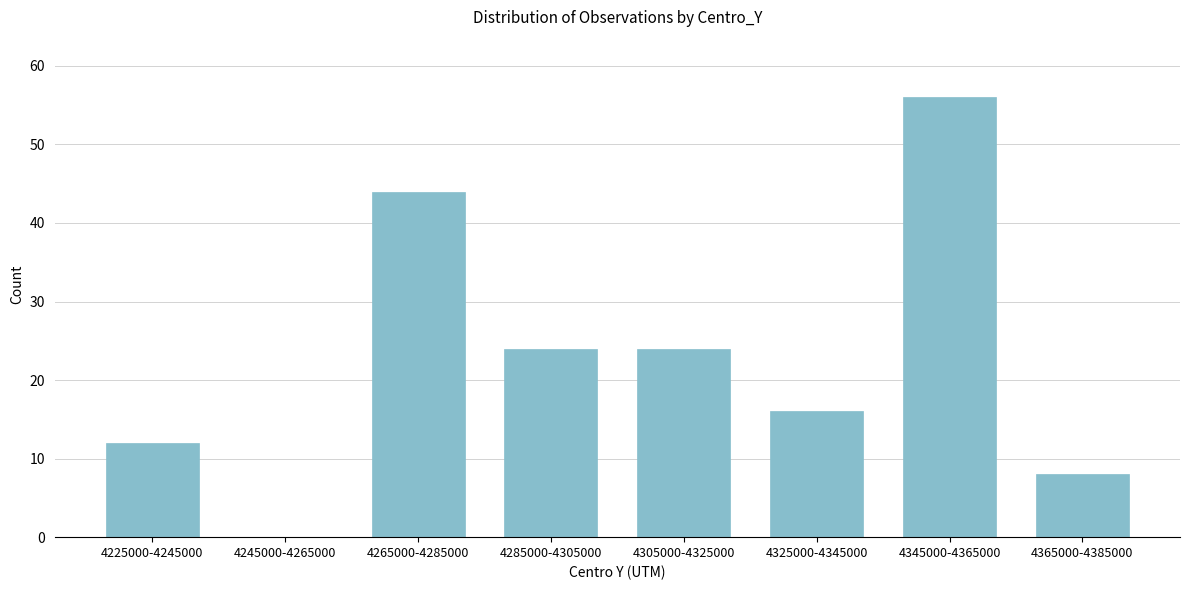

Reading left to right, what are all the values shown in this chart?

4225000-4245000=12	4245000-4265000=0	4265000-4285000=44	4285000-4305000=24	4305000-4325000=24	4325000-4345000=16	4345000-4365000=56	4365000-4385000=8